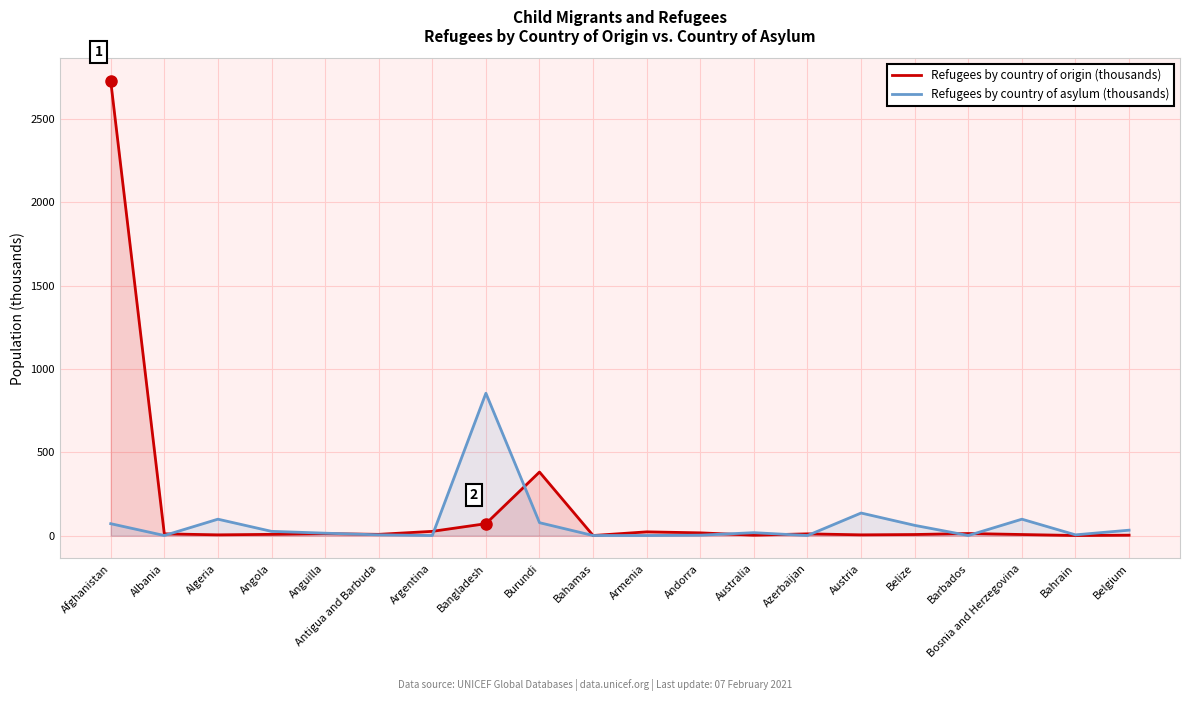

Rank the series by their maximum value, from highest to lowest.

Refugees by country of origin (thousands), Refugees by country of asylum (thousands)